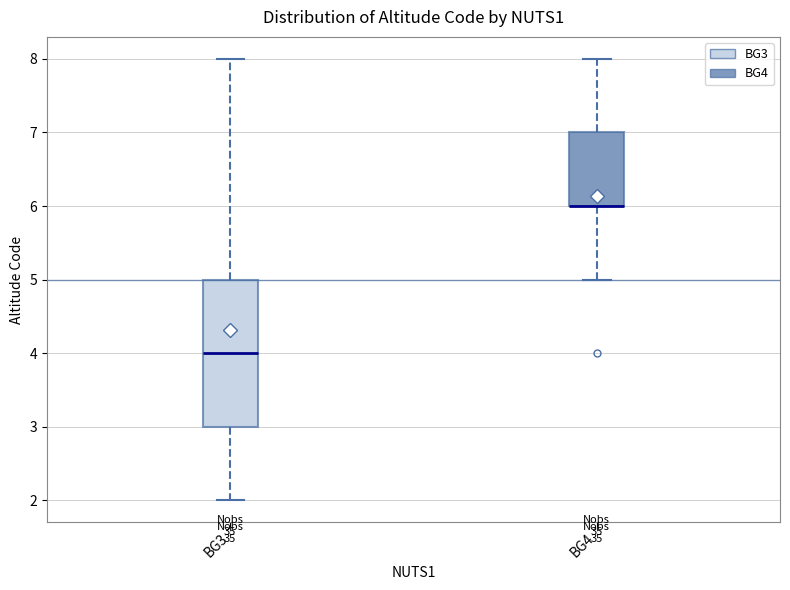

Reading left to right, read every box against the y-axis: the position of its median line, the range the box covers, and the ends of its whiskers. The values are not printed on the chart, so give them approximately, as read against the axis.

BG3: median 4, box 3 to 5, whiskers 2 to 8
BG4: median 6 (drawn on the box's lower edge), box 6 to 7, whiskers 5 to 8